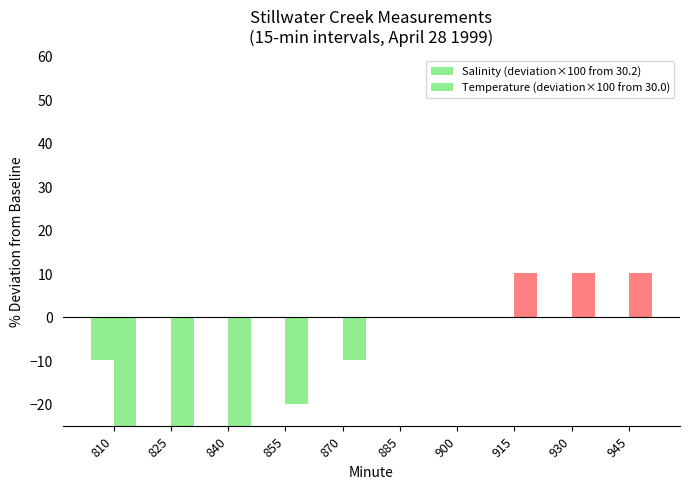

Count the Temperature (deviation×100 from 30.0) values in the range -40 to 10.

9